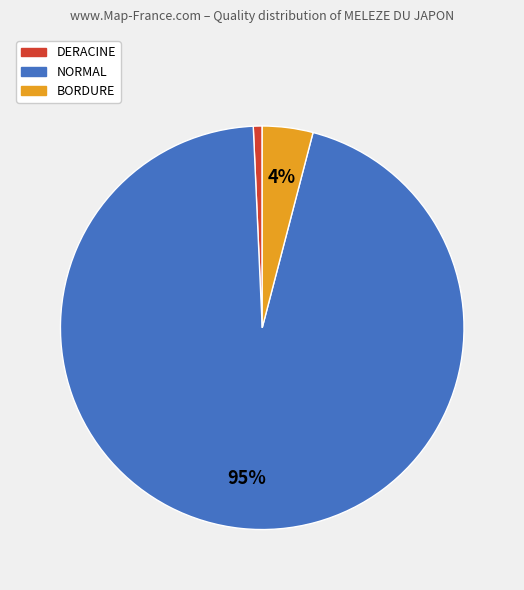

Is there any slice that represents more than half of the pie?

Yes